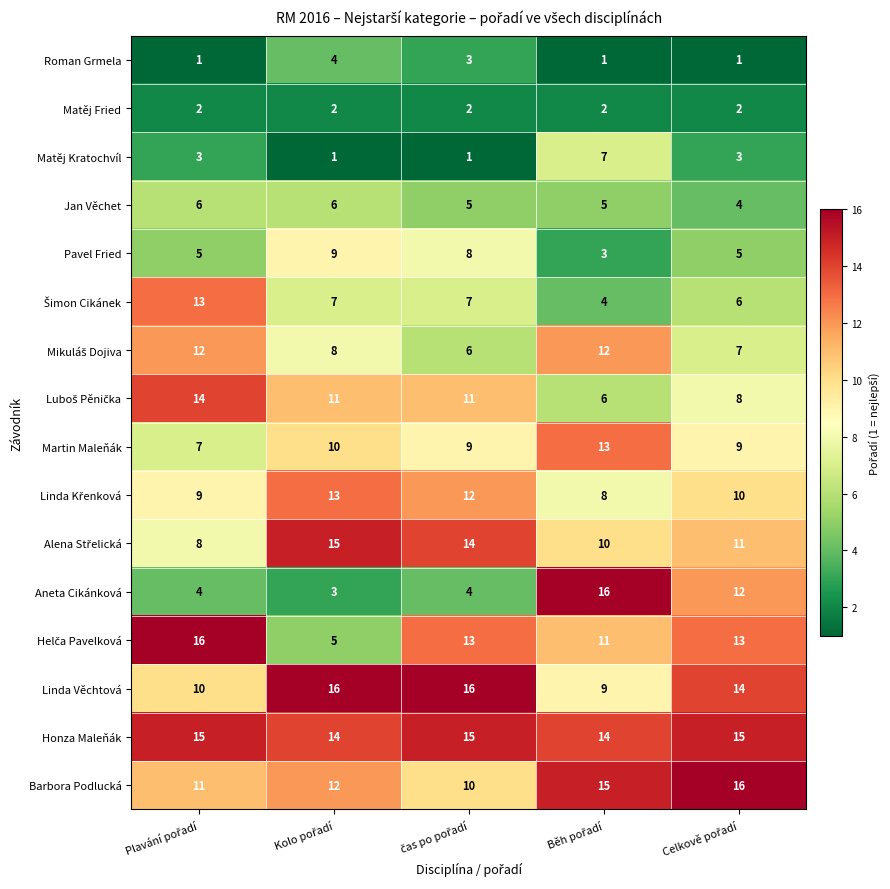

What is the difference between the maximum and minimum values in the Matěj Kratochvíl series?

6